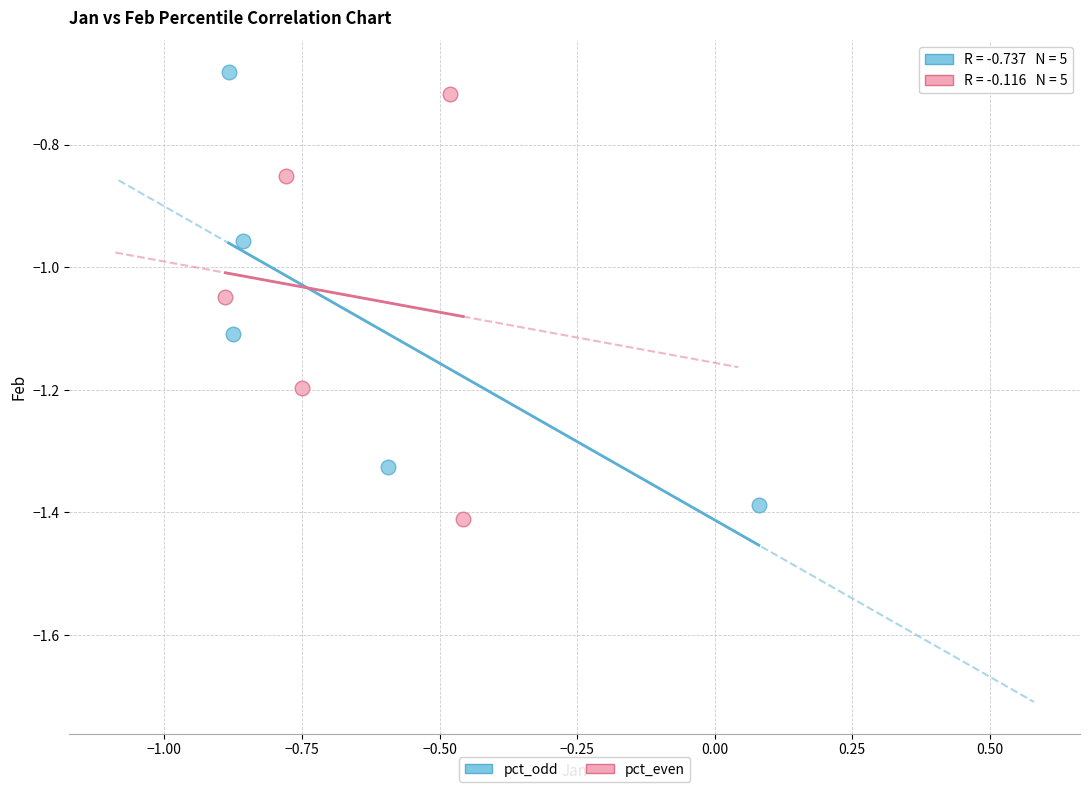

Which series has the widest spread of Y values?

pct_odd